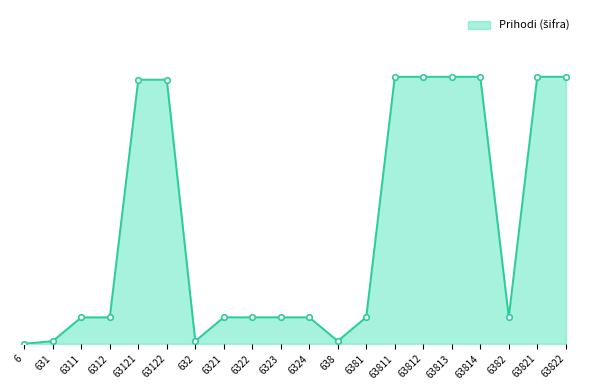

What is the difference between the second highest and minimum values?

63815